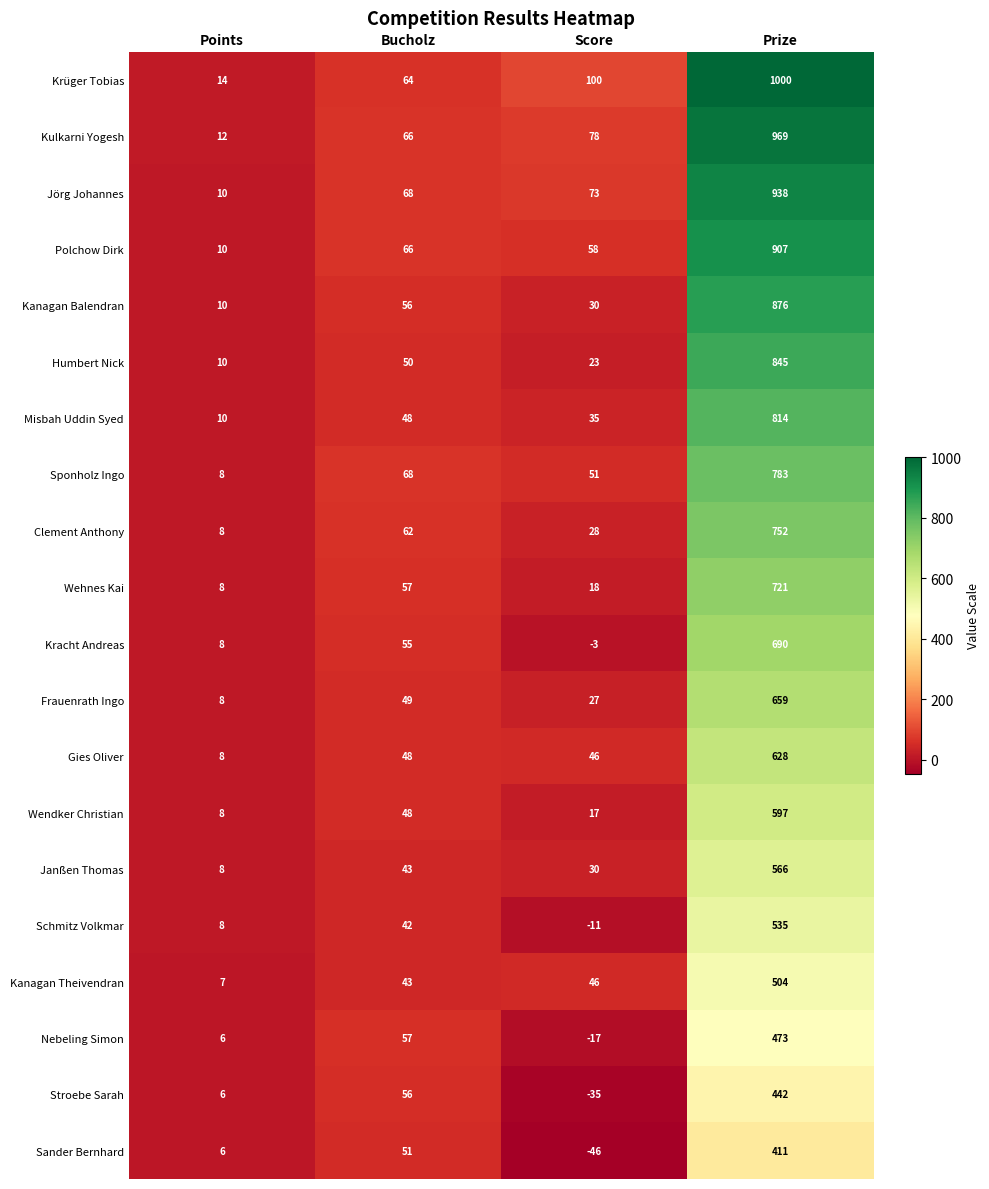

Rank the series at Prize from lowest to highest value.

Sander Bernhard, Stroebe Sarah, Nebeling Simon, Kanagan Theivendran, Schmitz Volkmar, Janßen Thomas, Wendker Christian, Gies Oliver, Frauenrath Ingo, Kracht Andreas, Wehnes Kai, Clement Anthony, Sponholz Ingo, Misbah Uddin Syed, Humbert Nick, Kanagan Balendran, Polchow Dirk, Jörg Johannes, Kulkarni Yogesh, Krüger Tobias